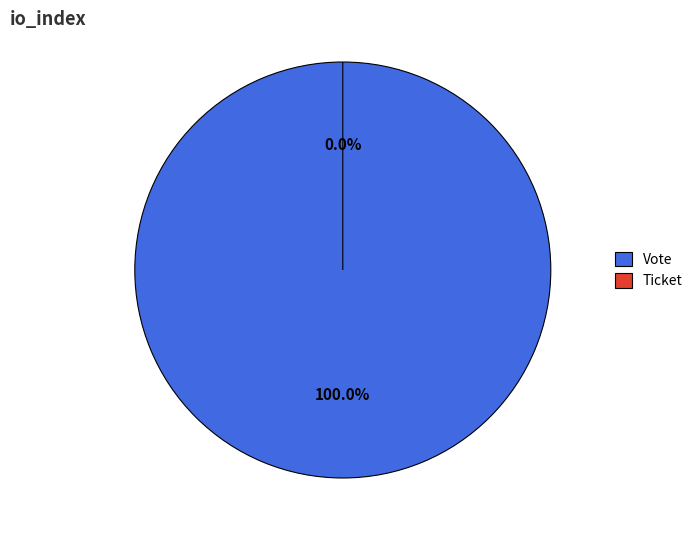

To the nearest percent, what is the difference between the Vote and Ticket slice percentages?

100%